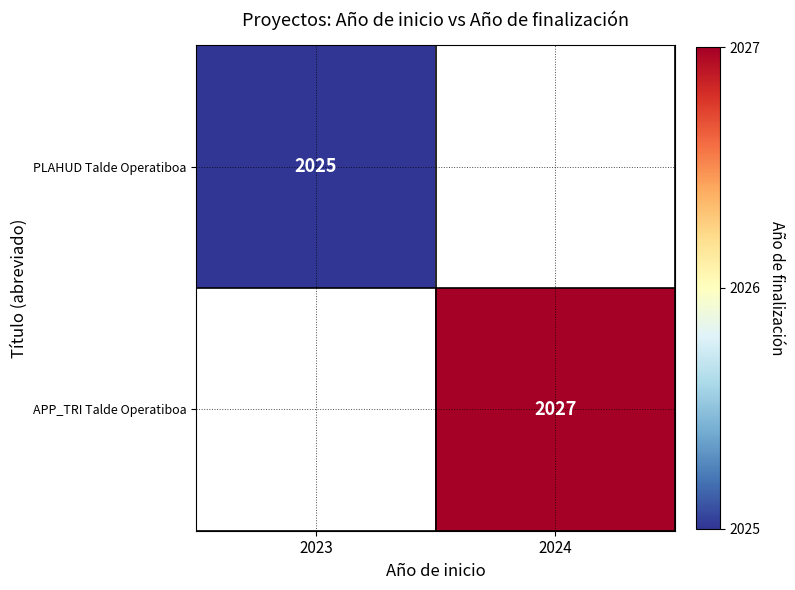

True or false: PLAHUD Talde Operatiboa has a value of 982 at 2023.

False